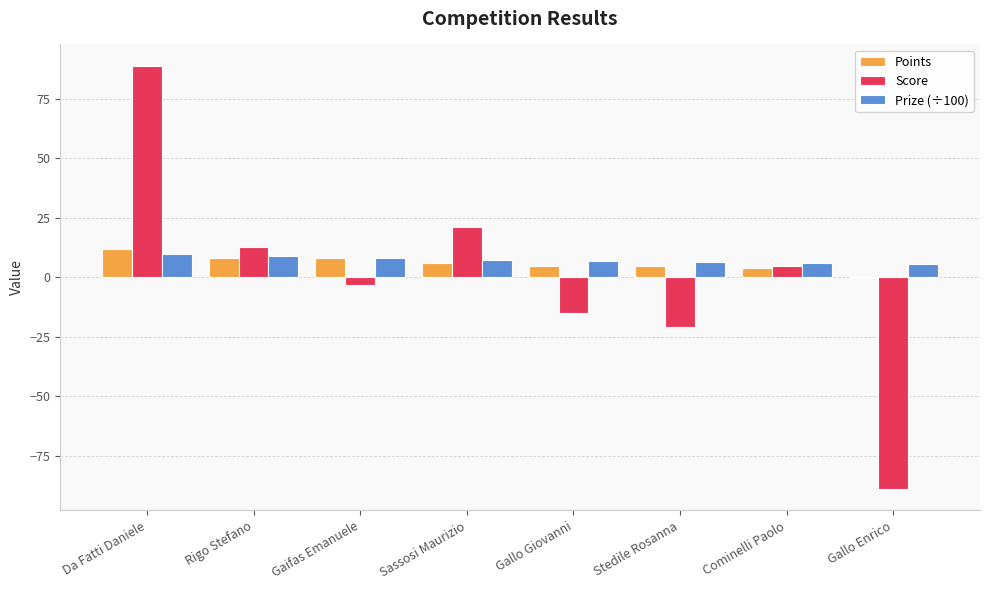

How many series are shown in this chart?

3